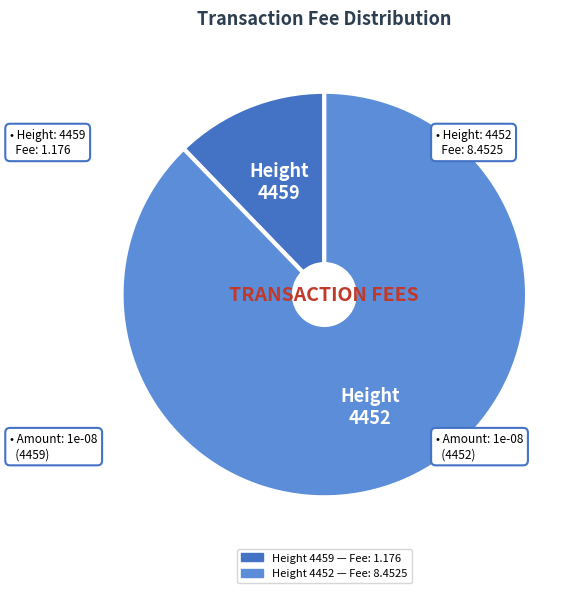

Between Height 4459 and Height 4452, which is larger?

Height 4452